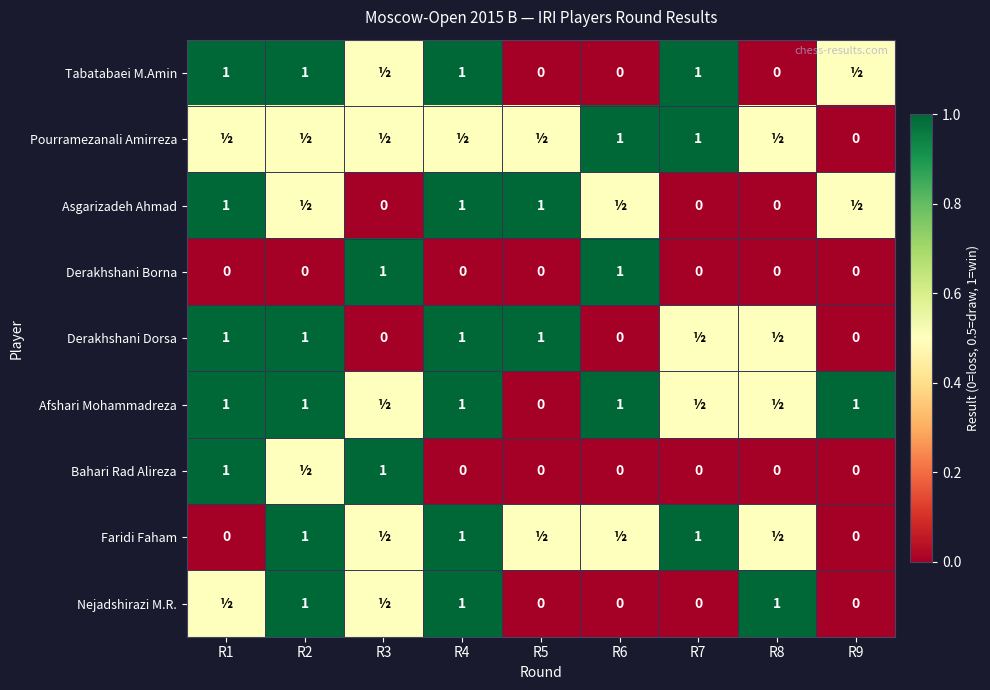

The value of Afshari Mohammadreza at R6 is 1.3. True or false?

False